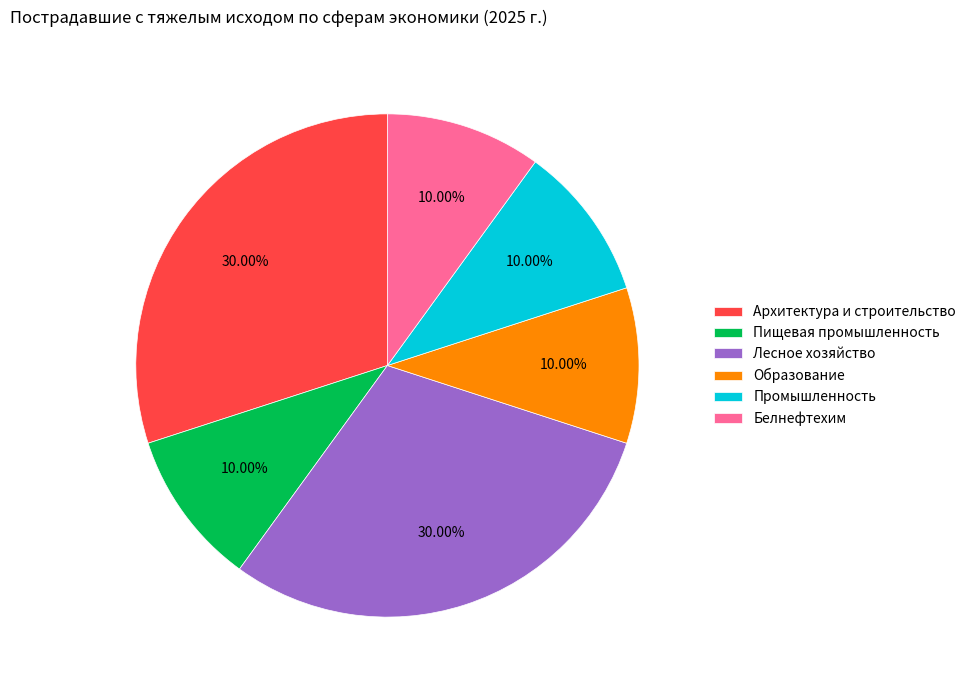

Count the number of slices in the pie.

6